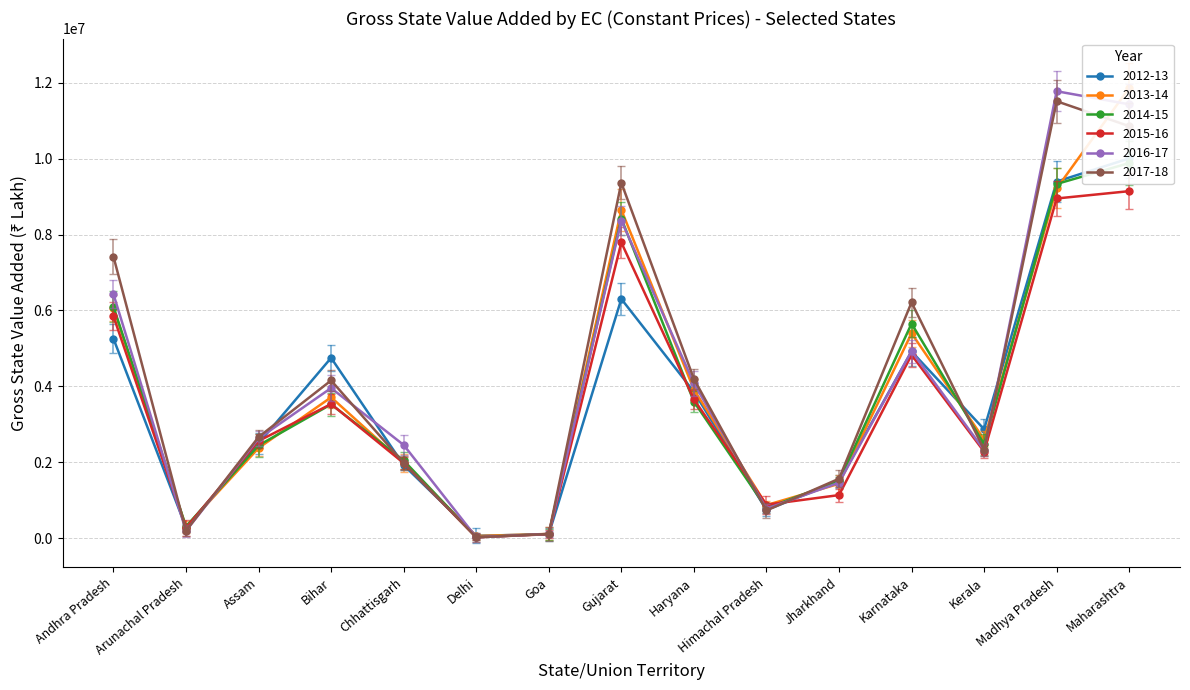

Read the 2014-15 value at Karnataka, to the nearest 10.

5651750